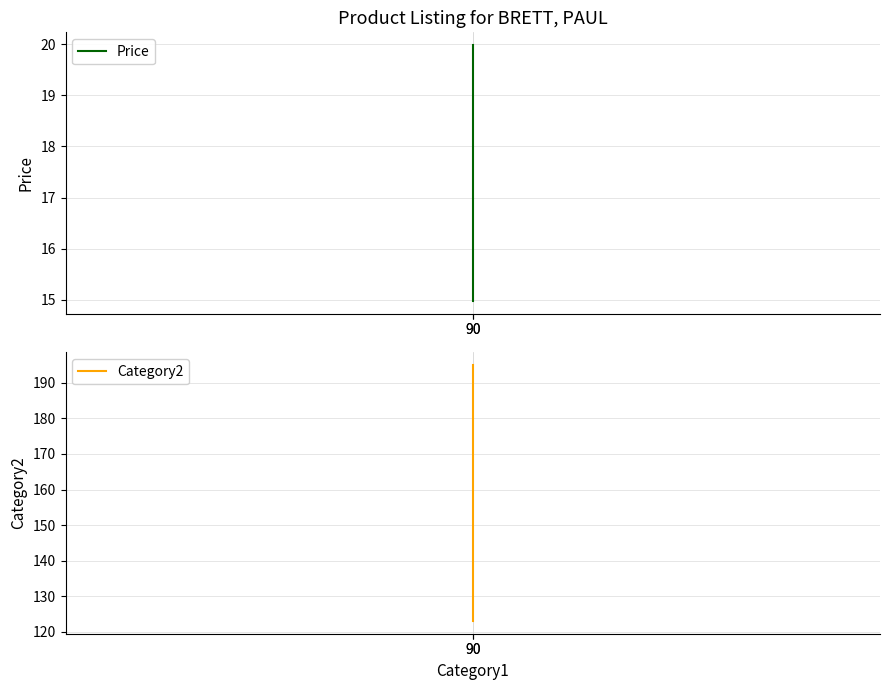

What is the value of the Price point at the 1st from the left?

15.0